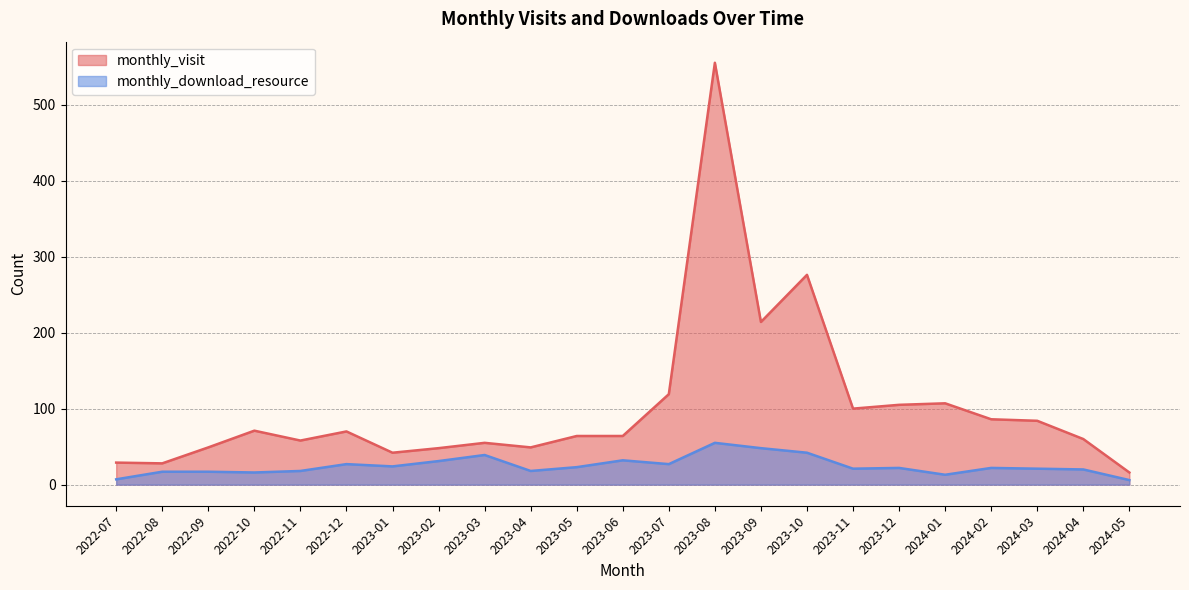

True or false: monthly_download_resource has more than 1 points higher than both neighbors.

True